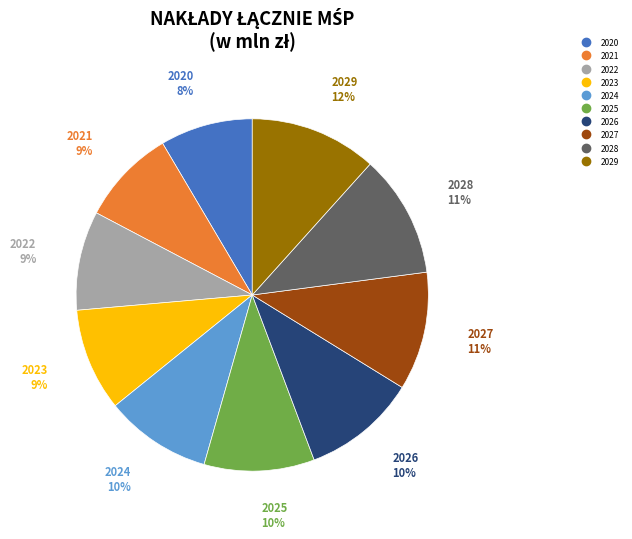

The 2022 slice represents 2% of the pie. True or false?

False